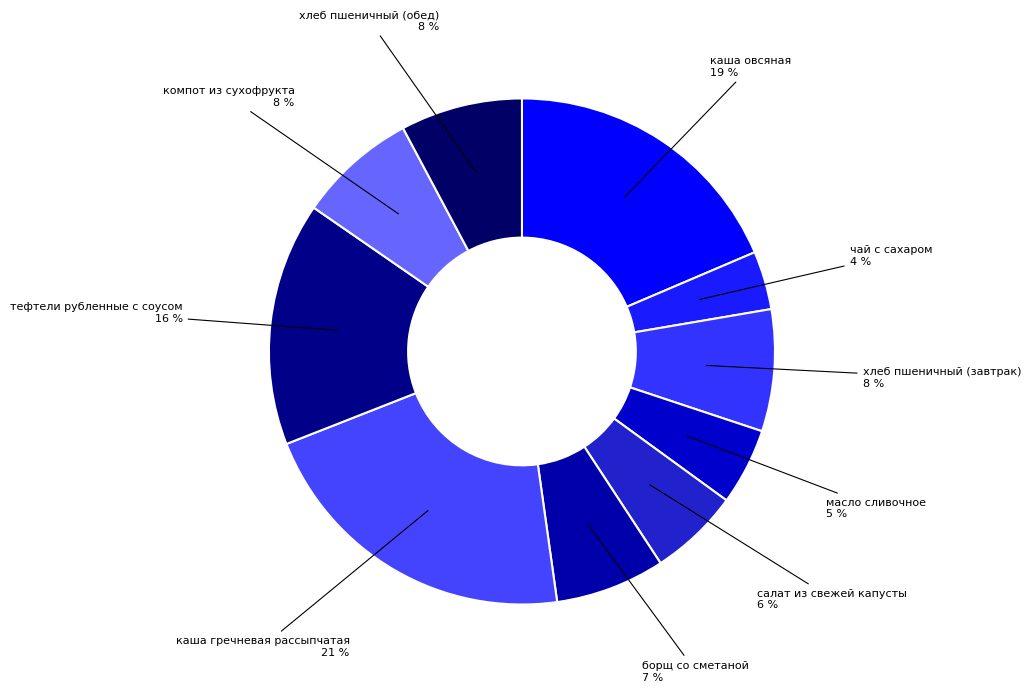

Is there any slice that represents more than half of the pie?

No